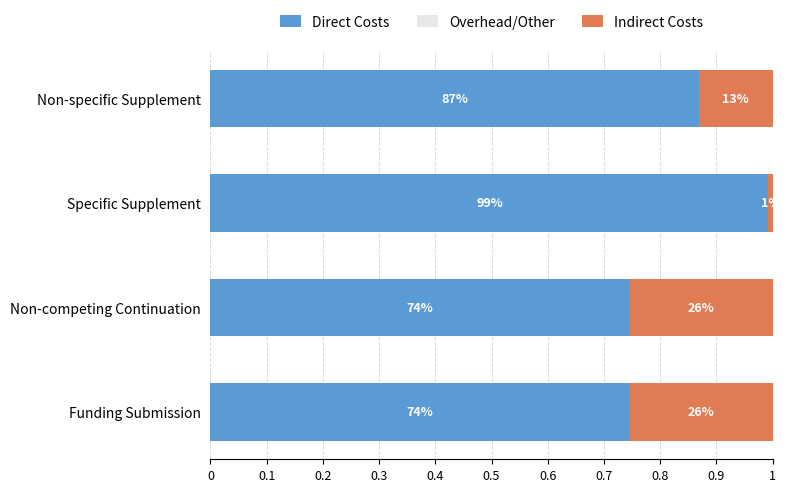

What position from the right is 0?

4